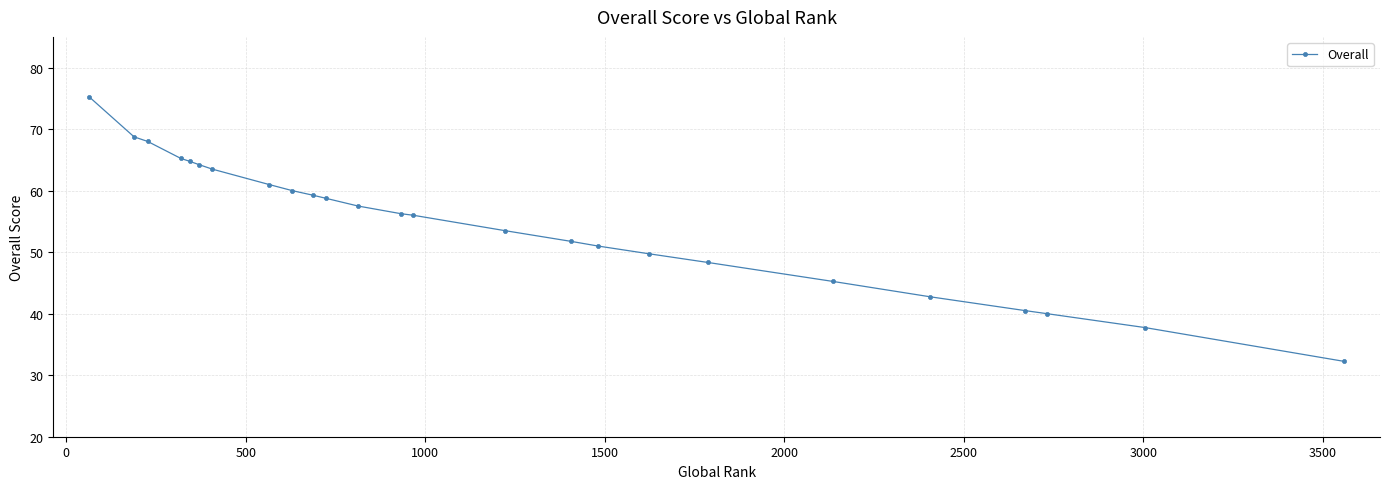

What is the value of the 8th point from the left?

61.0